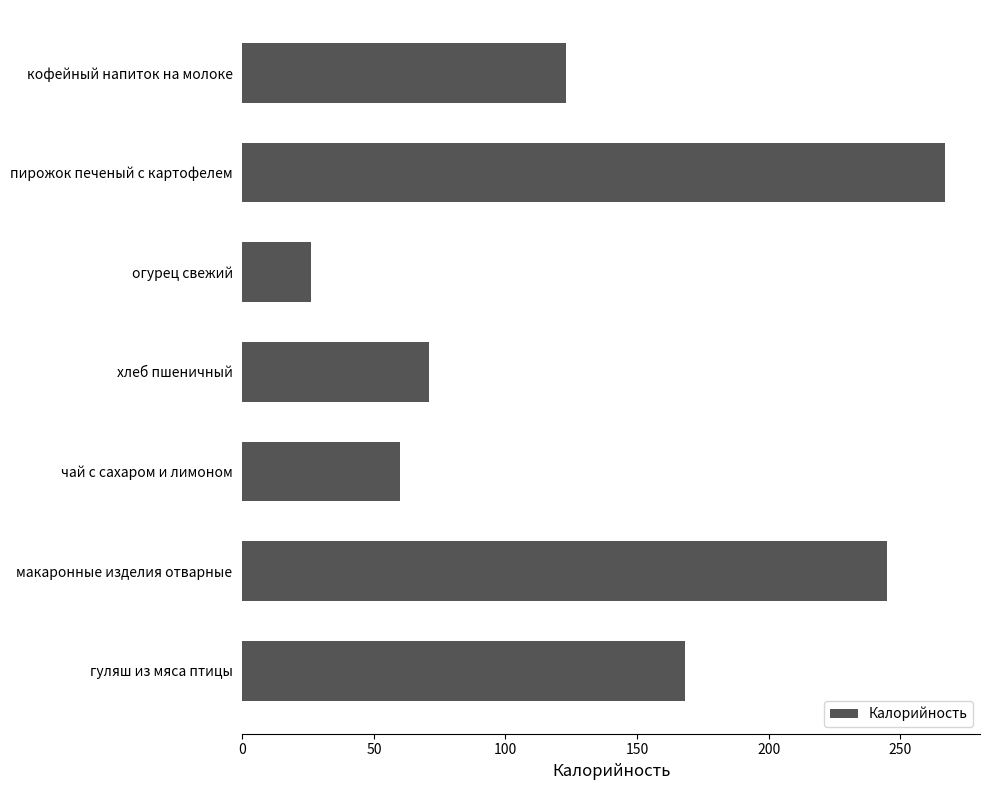

Rank the categories by value from lowest to highest.

огурец свежий, чай с сахаром и лимоном, хлеб пшеничный, кофейный напиток на молоке, гуляш из мяса птицы, макаронные изделия отварные, пирожок печеный с картофелем